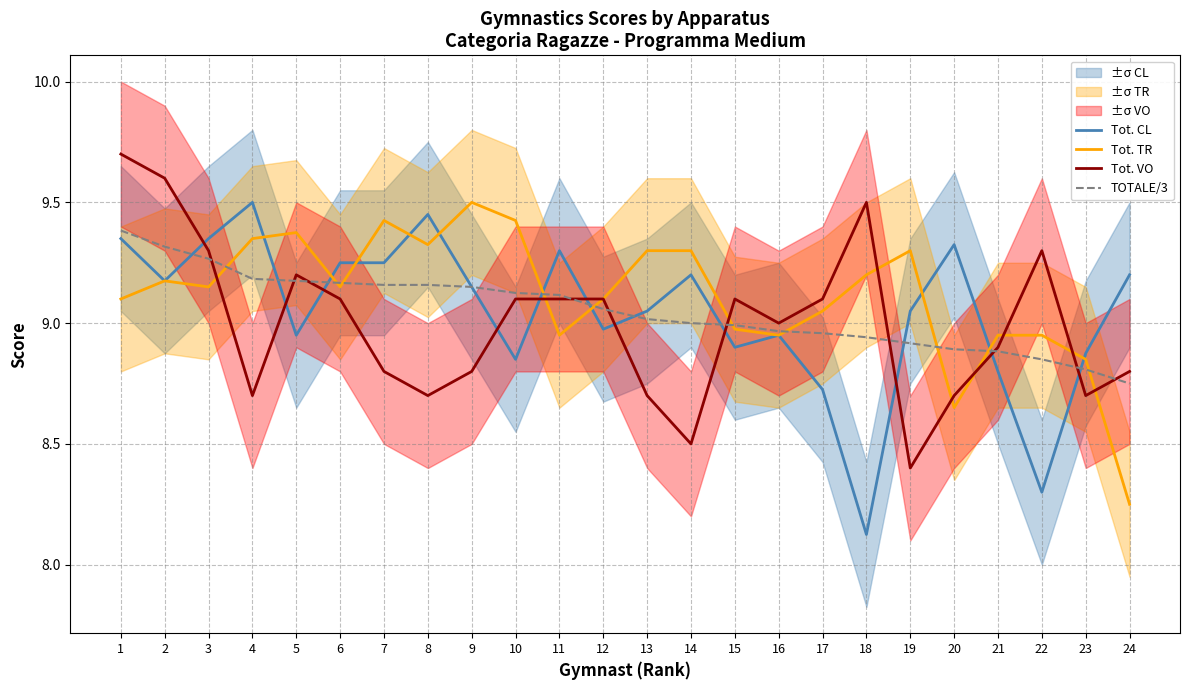

The value of TOTALE/3 at 3 is 15.2. True or false?

False